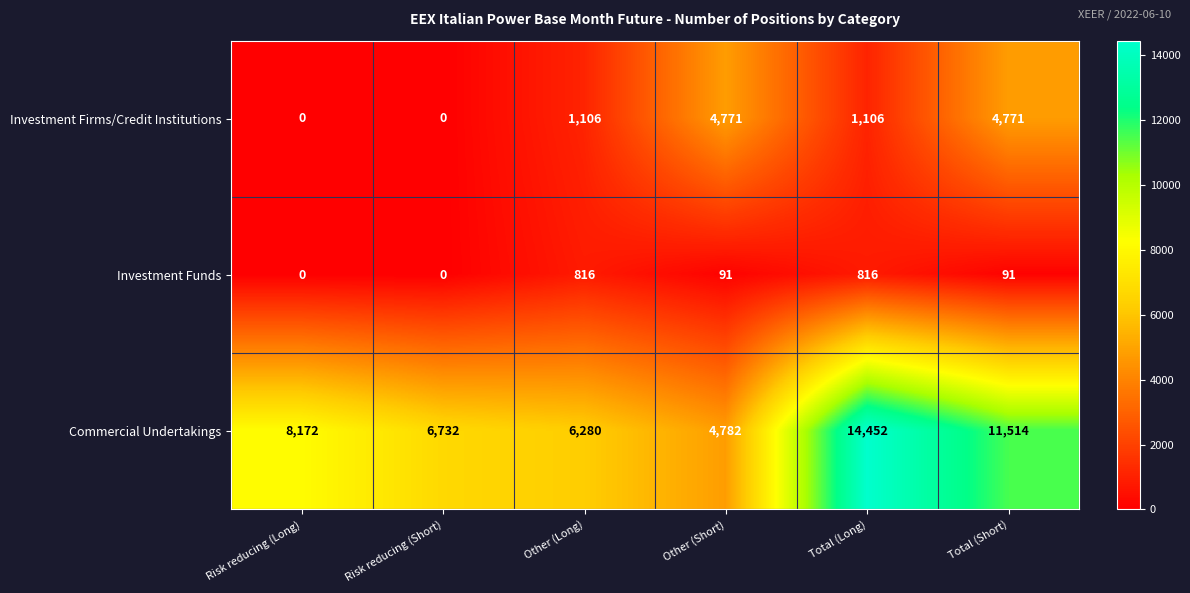

True or false: Commercial Undertakings has a value of 17331 at Total (Short).

False